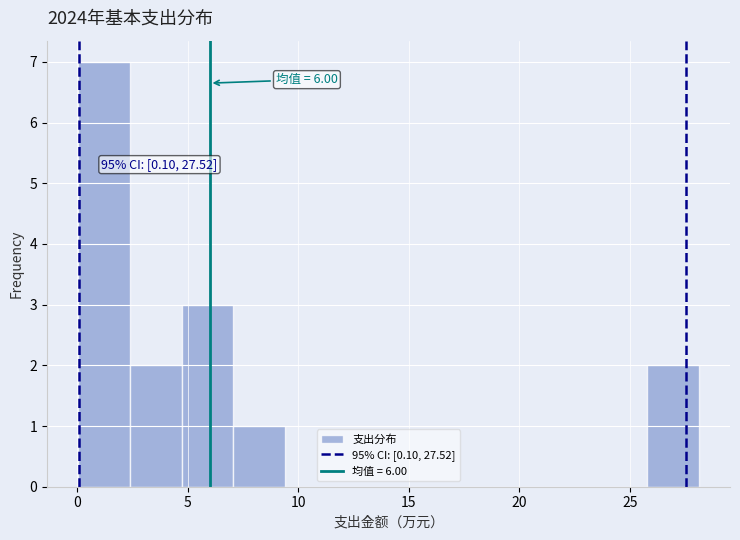

Over which range of the x-axis is the bar tallest?

0.0 to 2.5